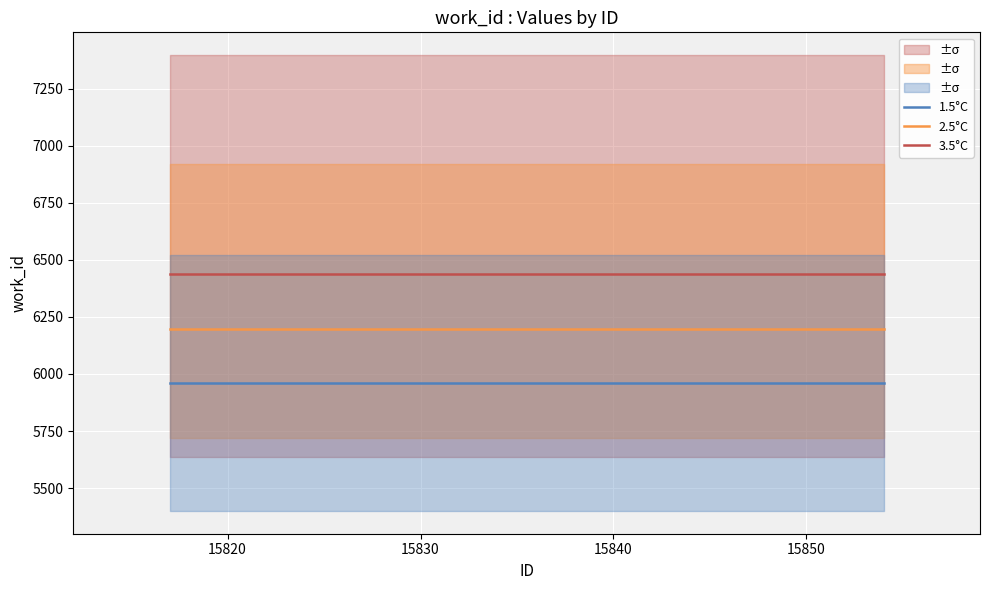

True or false: 3.5°C has more than 0 points higher than both neighbors.

False